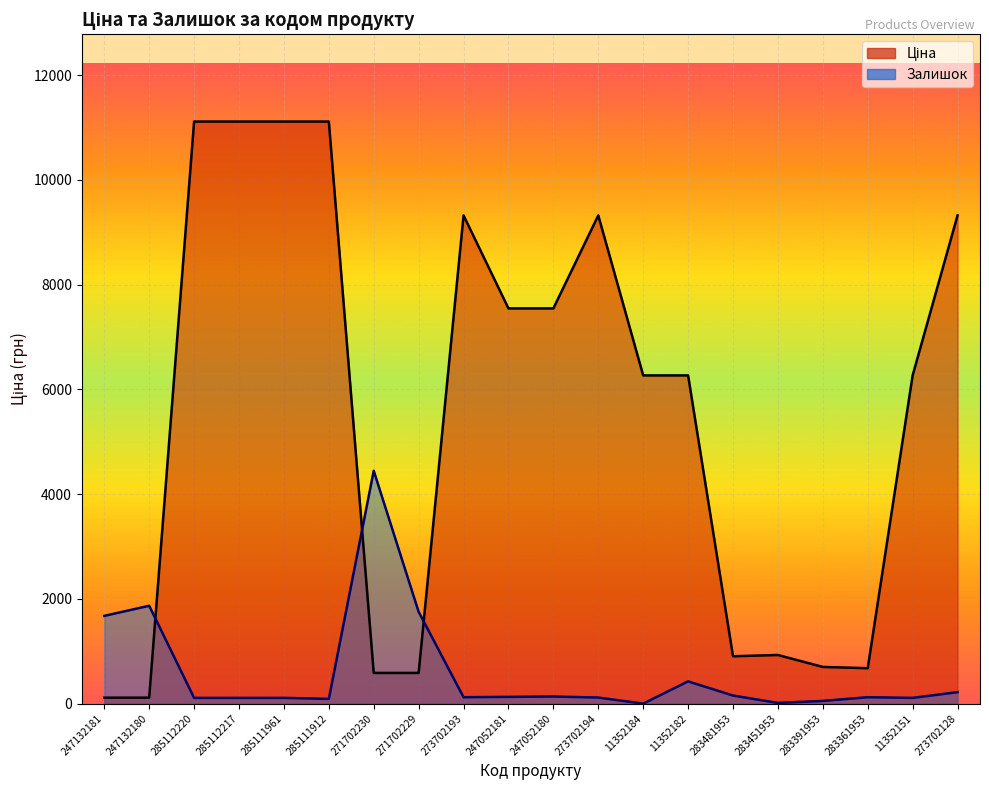

List the series in order of their overall mean, lowest first.

Залишок, Ціна